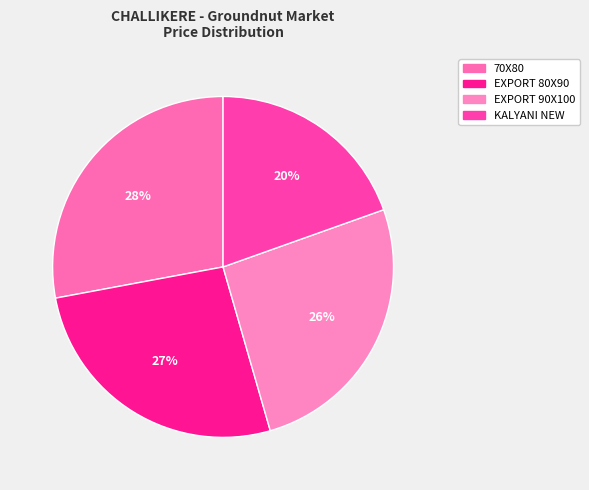

To the nearest percent, what portion does KALYANI NEW represent?

20%